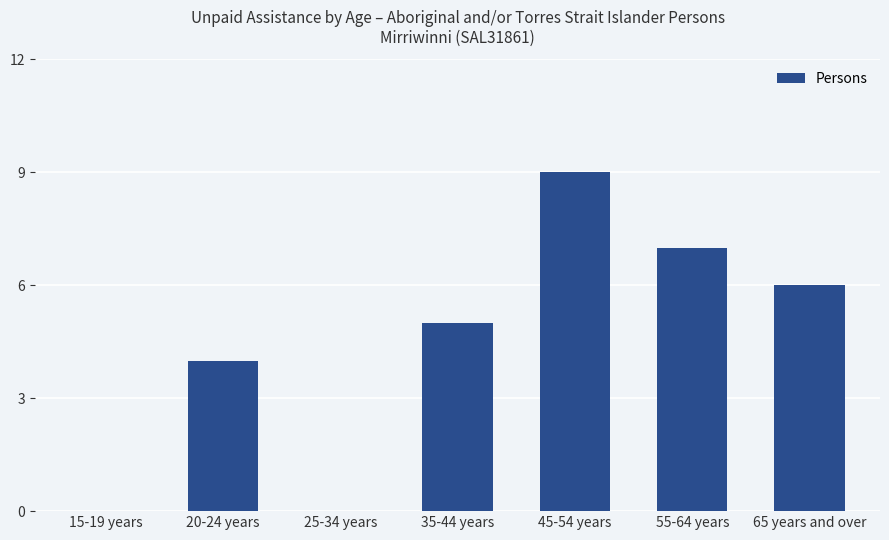

Approximately how many times larger is the value at 35-44 years compared to 45-54 years?

0.6